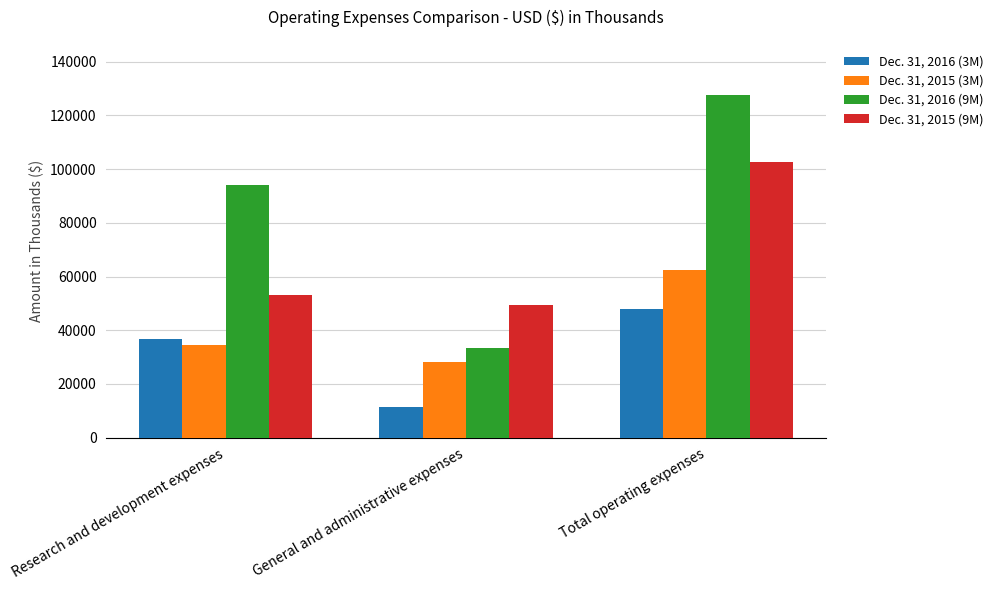

Reading left to right, extract all data points from this chart.

Dec. 31, 2016 (3M): Research and development expenses=36630	General and administrative expenses=11342	Total operating expenses=47972
Dec. 31, 2015 (3M): Research and development expenses=34324	General and administrative expenses=28230	Total operating expenses=62554
Dec. 31, 2016 (9M): Research and development expenses=93980	General and administrative expenses=33422	Total operating expenses=127402
Dec. 31, 2015 (9M): Research and development expenses=53209	General and administrative expenses=49364	Total operating expenses=102573